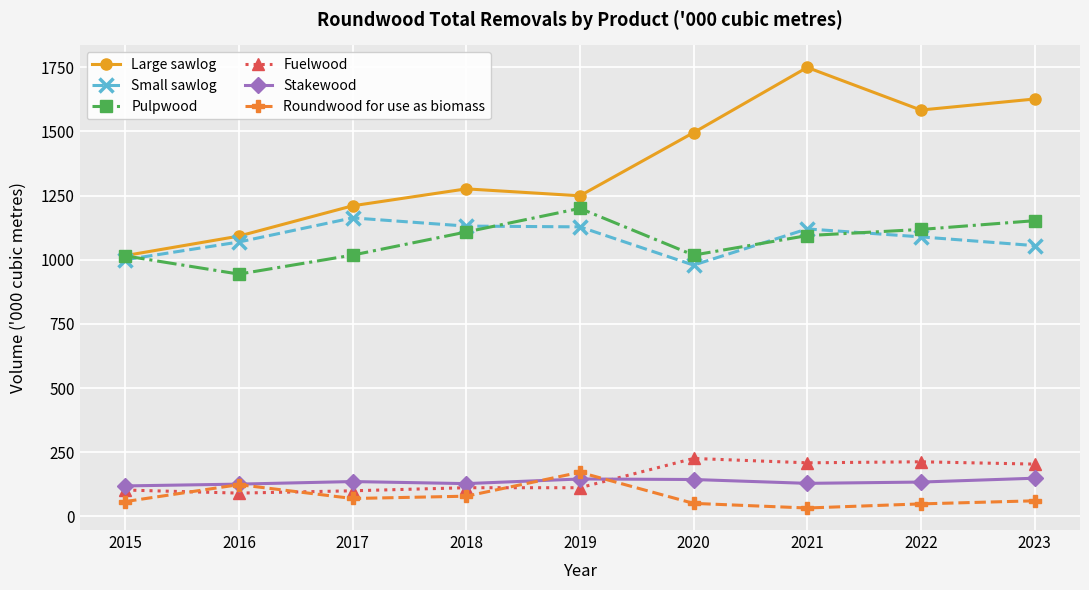

Does the chart display data point markers on the line(s)?

Yes